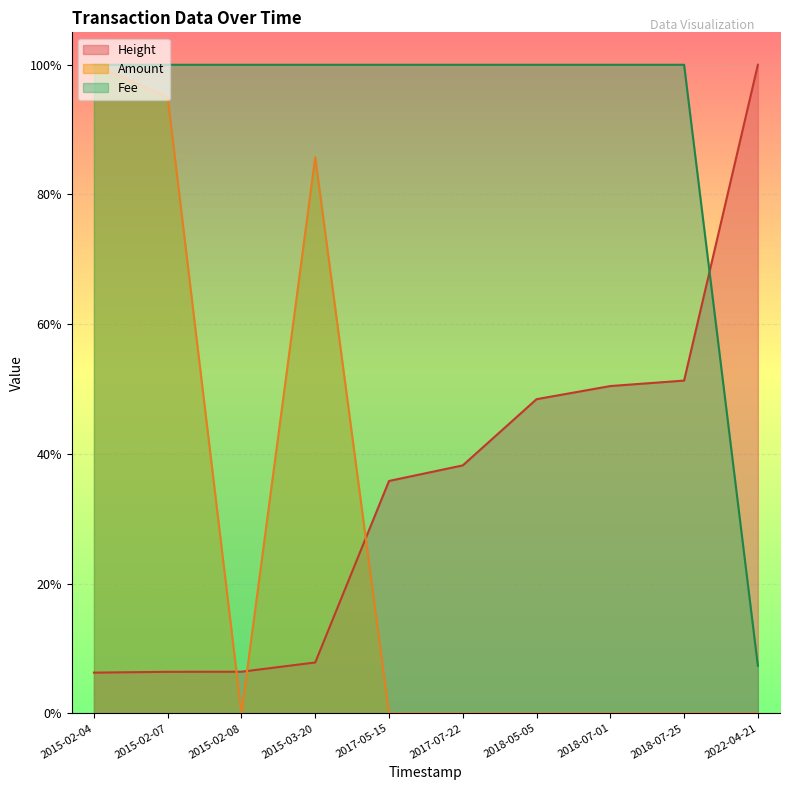

Rank the series at 2015-02-04 from lowest to highest value.

Height, Amount, Fee